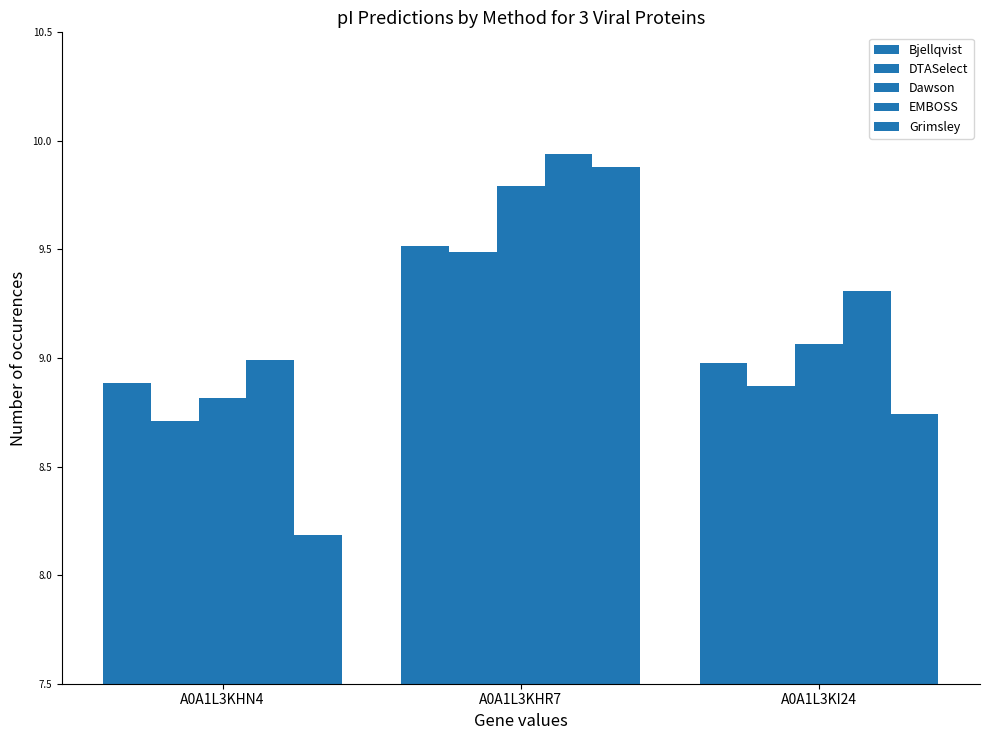

Are the bars grouped side by side (vs. stacked)?

Yes